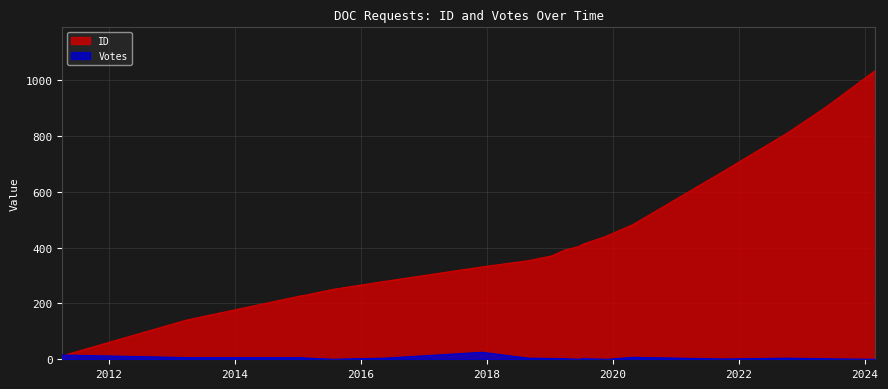

At how many categories does at least one series exceed 607?

5